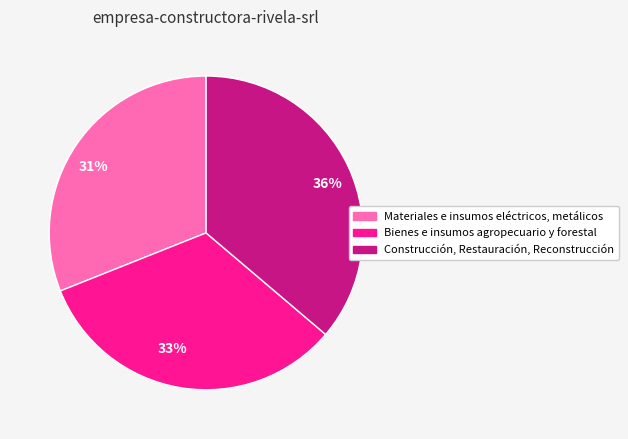

What is the largest slice in the pie chart?

36%